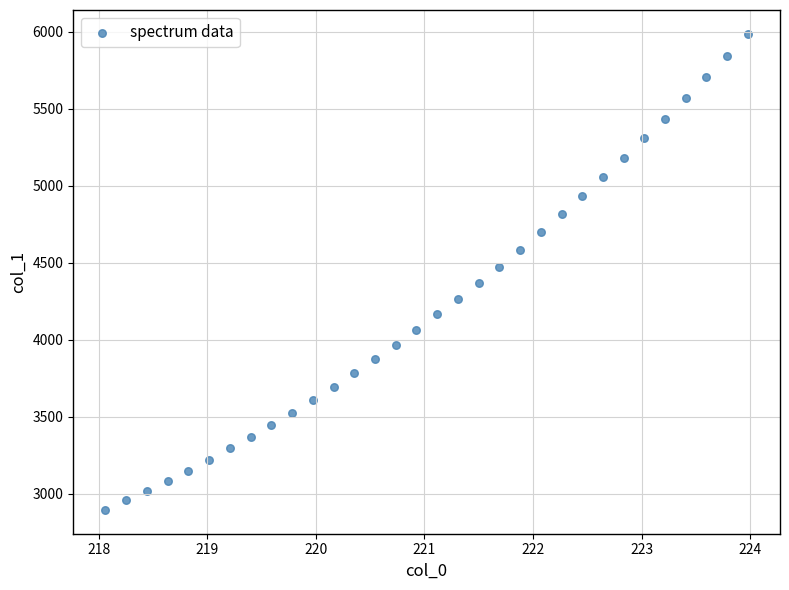

What is the range of Y values (max minus min)?

3088.9